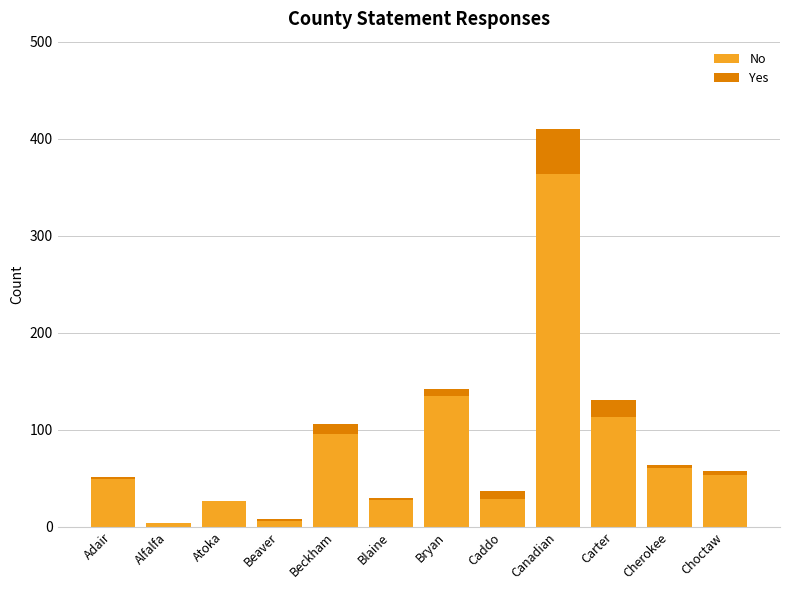

At which label is No closest to 184?

Bryan